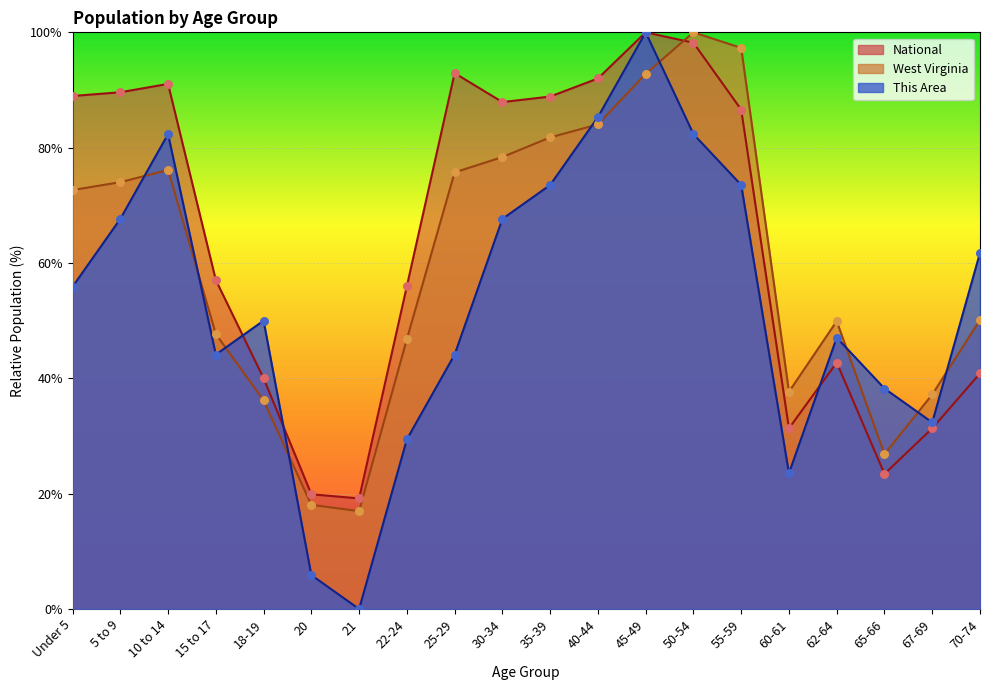

At how many categories does at least one series exceed 84?

10